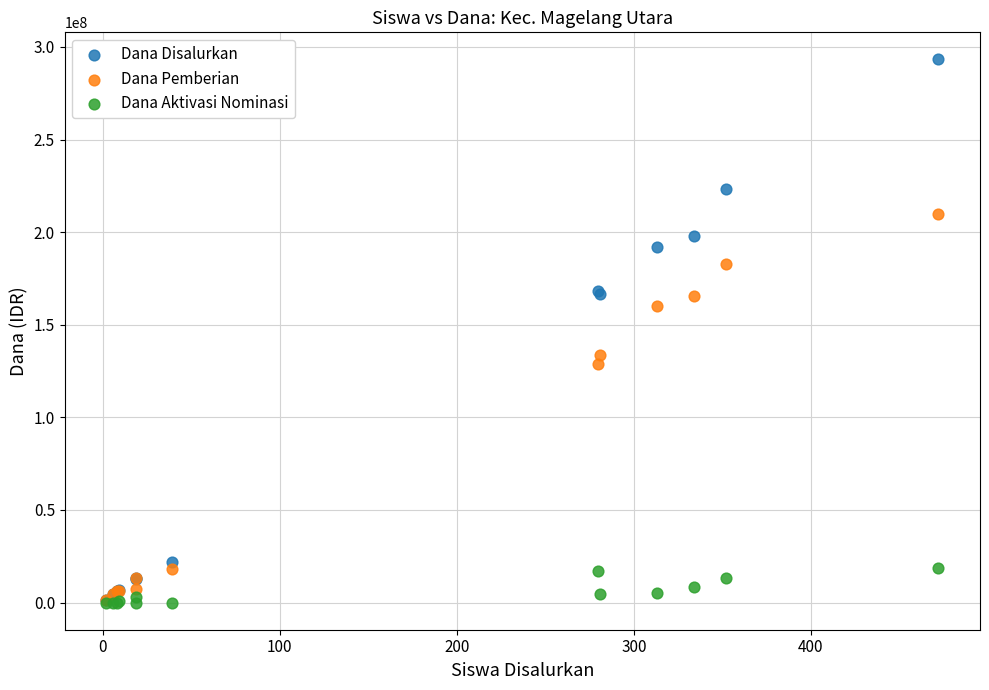

In the Dana Pemberian series, what Y value is closest to 105750000?

128625000